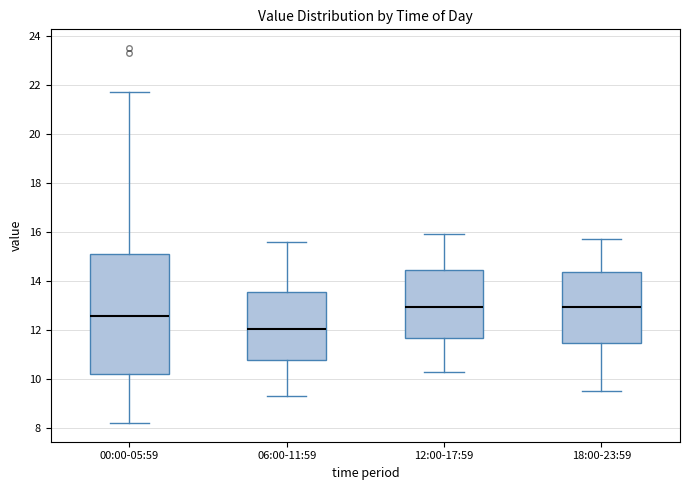

Where does the lower whisker of the box for 12:00-17:59 end on the y-axis? The values are not printed on the chart, so give them approximately, as read against the axis.

10.4